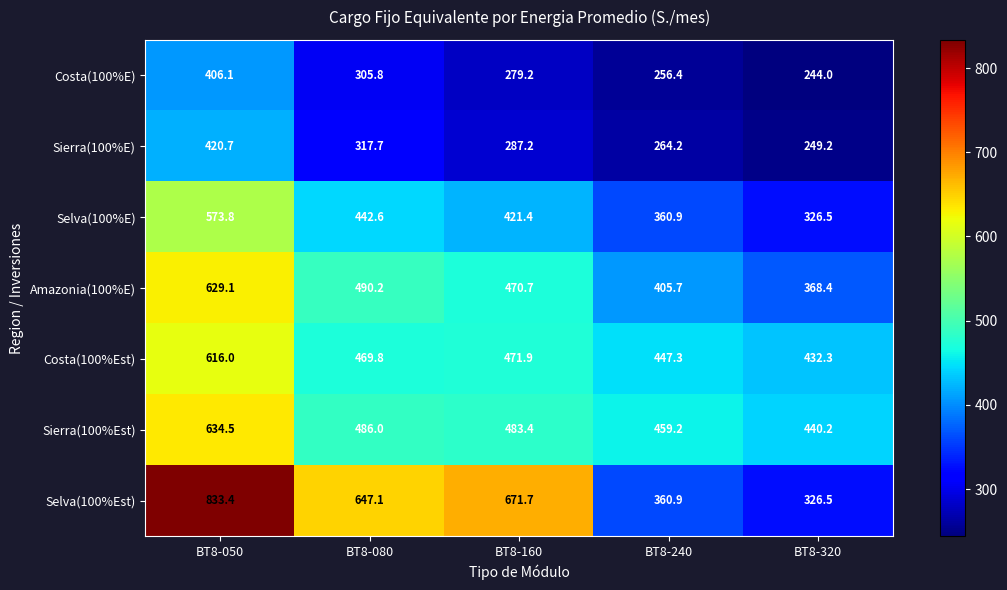

The value of Selva(100%E) at BT8-320 is 326.5. True or false?

True